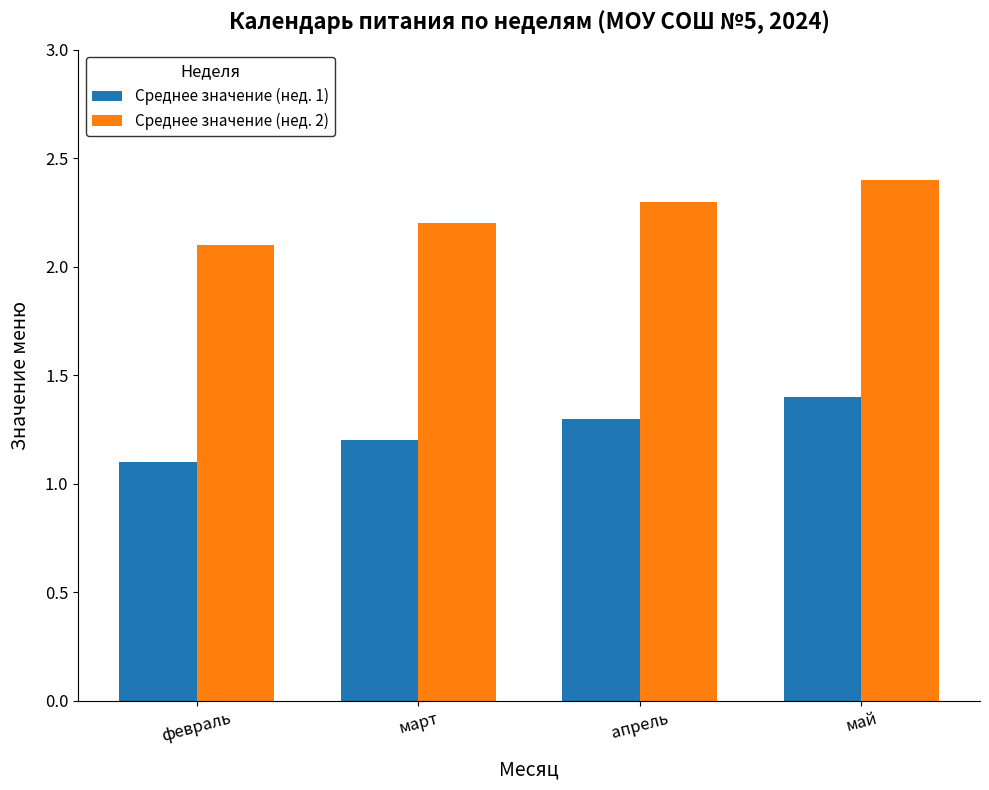

Count the Среднее значение (нед. 1) values in the range 1 to 2.

4